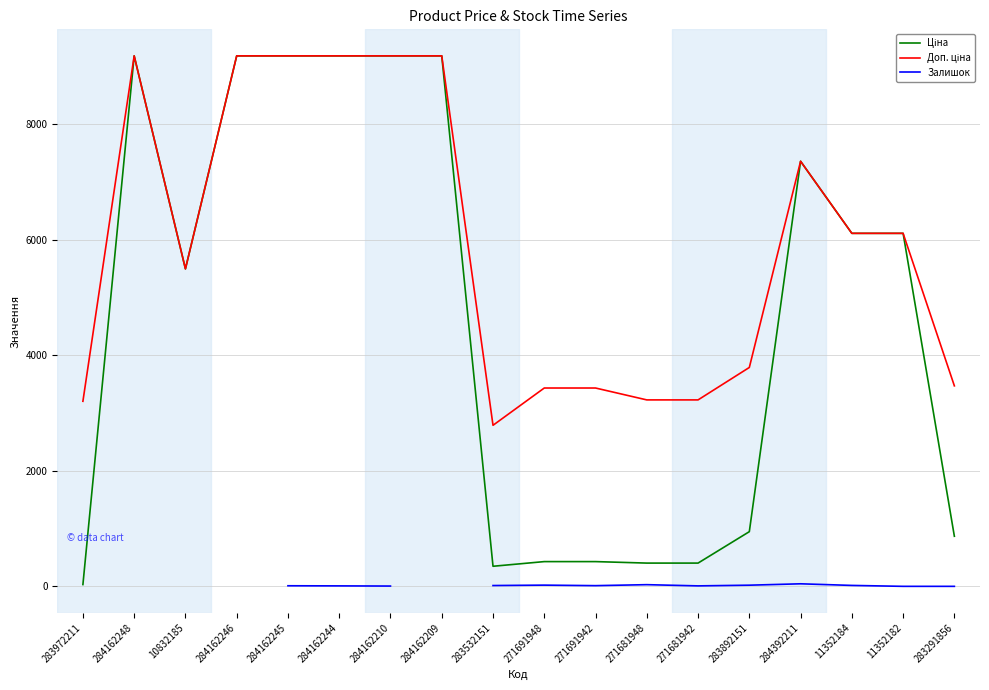

What is the label of the 2nd point from the right?

11352182